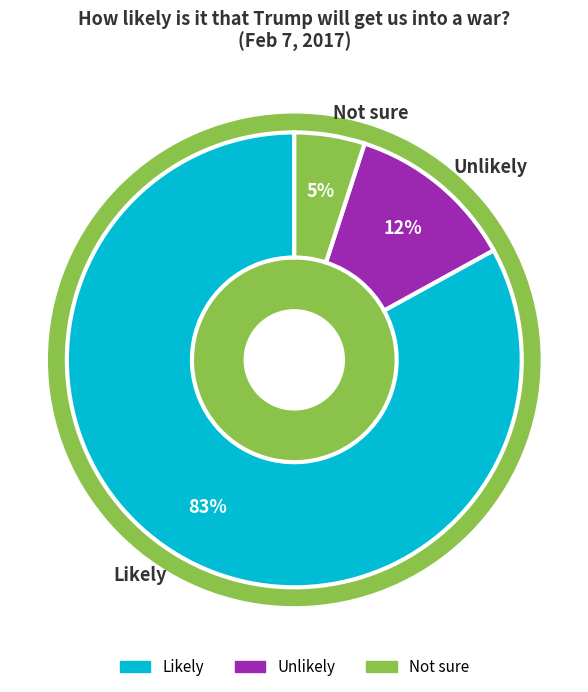

To the nearest percent, what is the average slice percentage?

33%